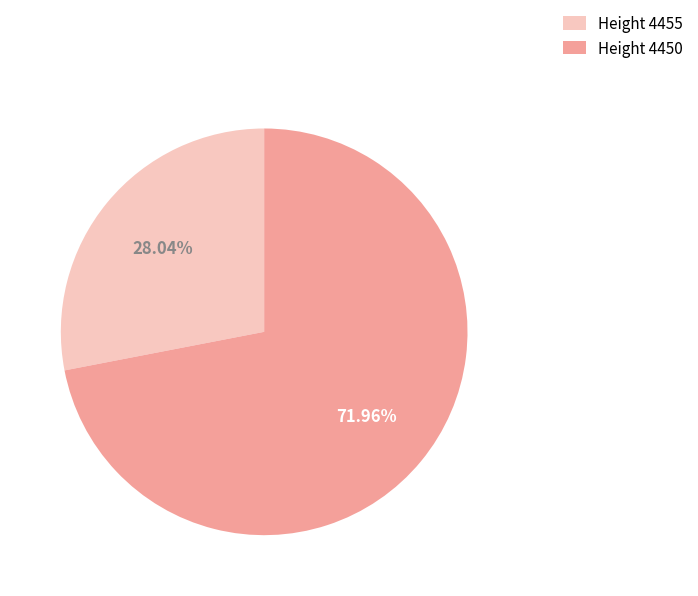

How many slices are in this pie chart?

2